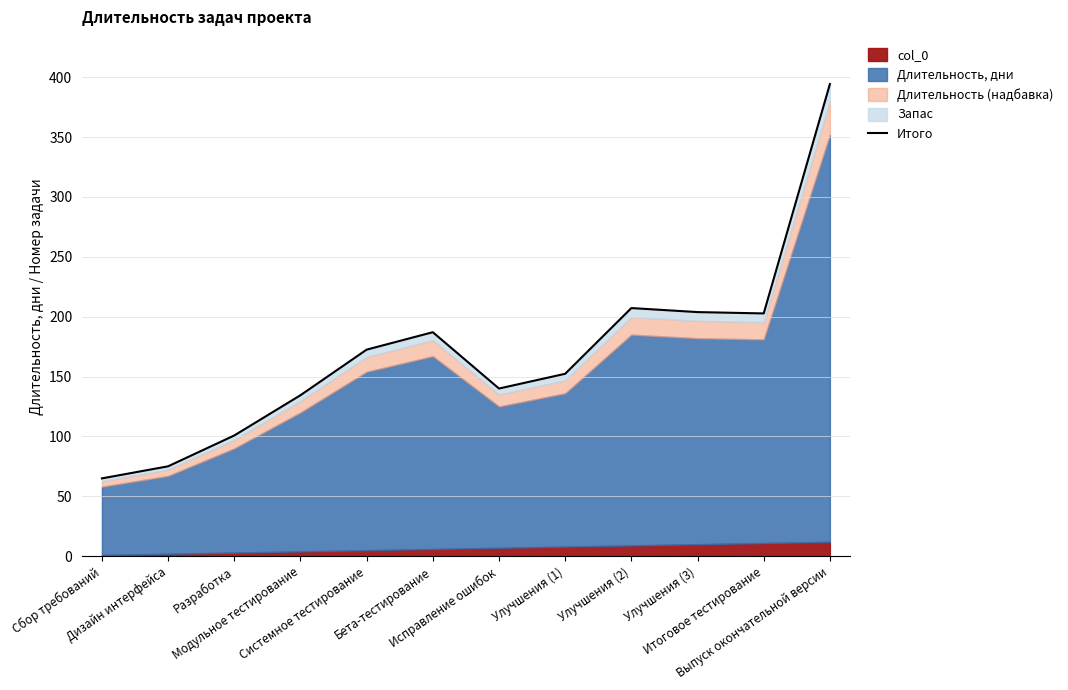

Which category has the lowest value across all series?

Сбор требований